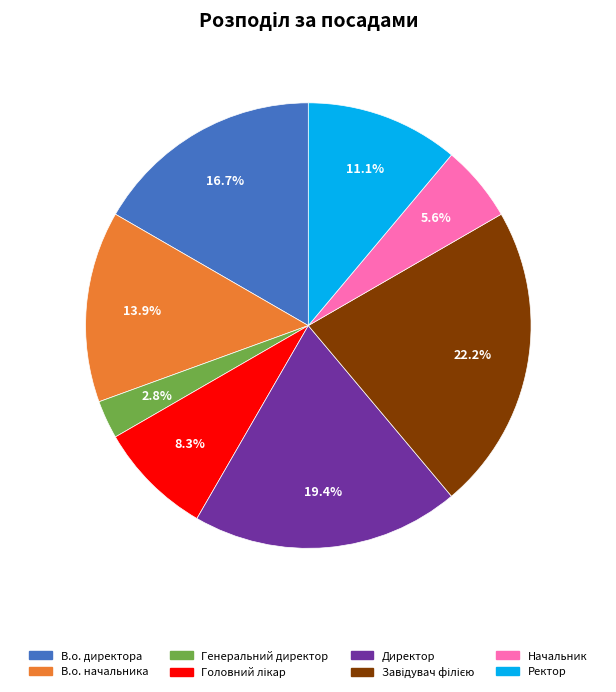

What is the total percentage of Ректор and В.о. начальника?

25.0%